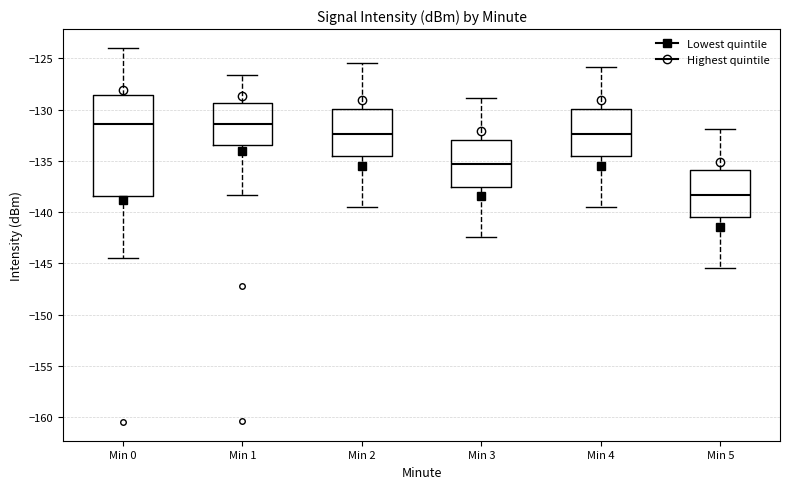

Reading left to right, read every box against the y-axis: the position of its median line, the range the box covers, and the ends of its whiskers. The values are not printed on the chart, so give them approximately, as read against the axis.

Min 0: median -131.5, box -138.5 to -128.5, whiskers -144.5 to -124.0
Min 1: median -131.5, box -133.5 to -129.5, whiskers -138.5 to -126.5
Min 2: median -132.5, box -134.5 to -130.0, whiskers -139.5 to -125.5
Min 3: median -135.5, box -137.5 to -133.0, whiskers -142.5 to -129.0
Min 4: median -132.5, box -134.5 to -130.0, whiskers -139.5 to -126.0
Min 5: median -138.5, box -140.5 to -136.0, whiskers -145.5 to -132.0